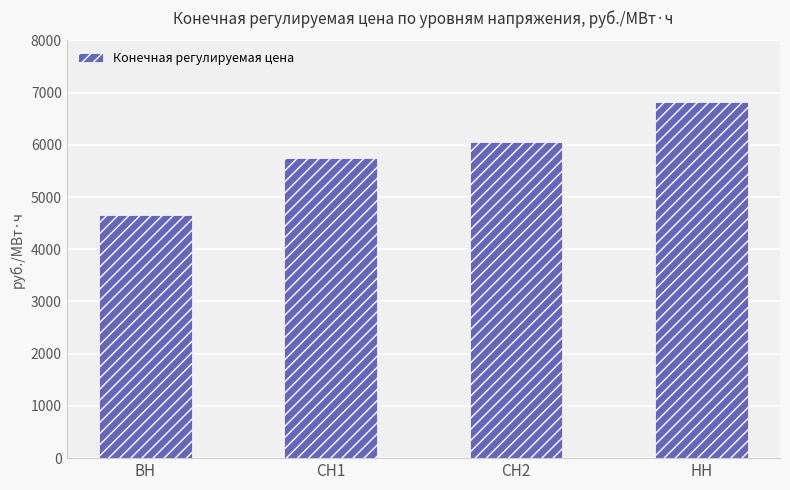

What is the sum of all values?

23268.7